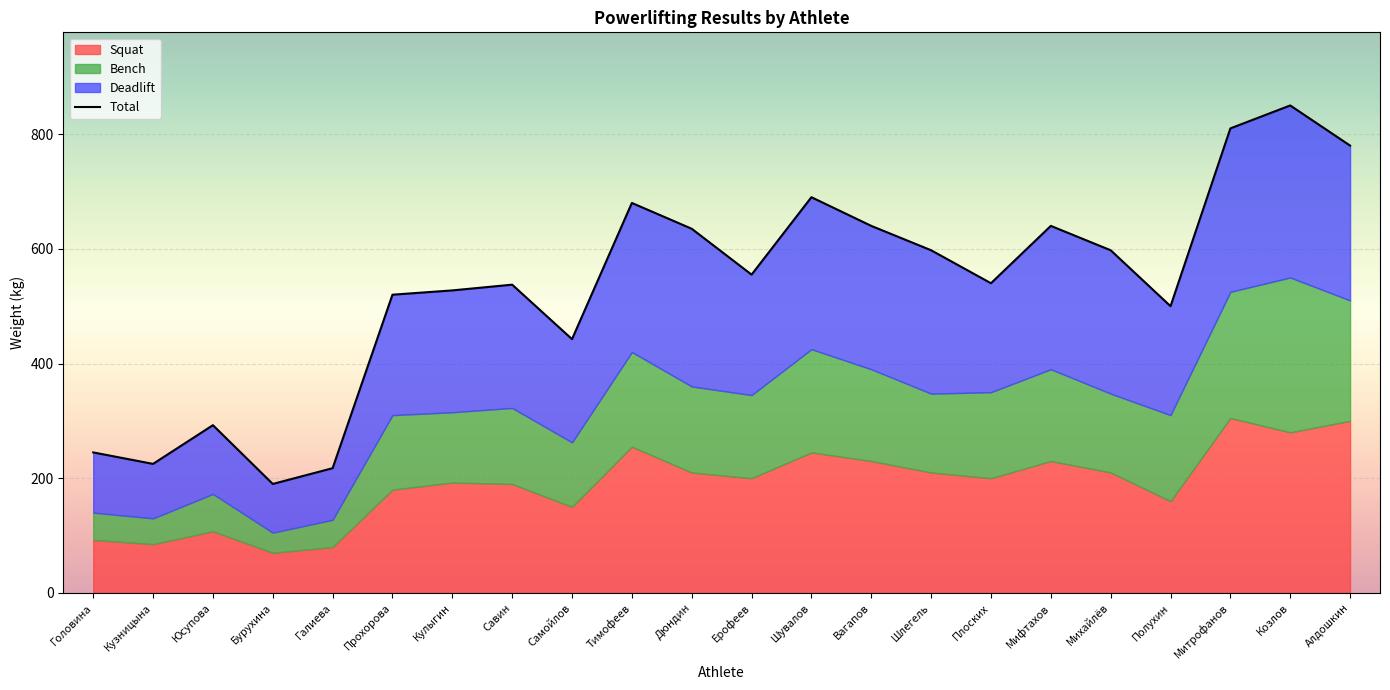

List the labels in order of value, largest first.

Козлов, Митрофанов, Алдошкин, Шувалов, Тимофеев, Вагапов, Мифтахов, Дюндин, Шлегель, Михайлёв, Ерофеев, Плоских, Савин, Кулыгин, Прохорова, Полухин, Самойлов, Юсупова, Головина, Кузницына, Галиева, Бурухина